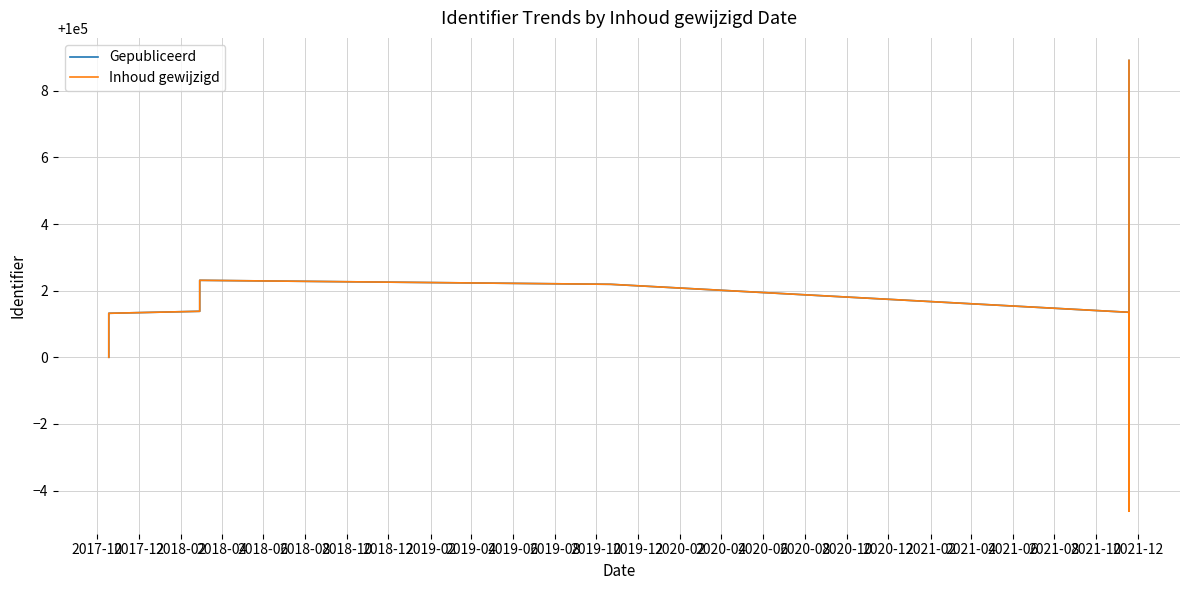

What is the value of the Gepubliceerd point at the 7th from the left?

100001.4